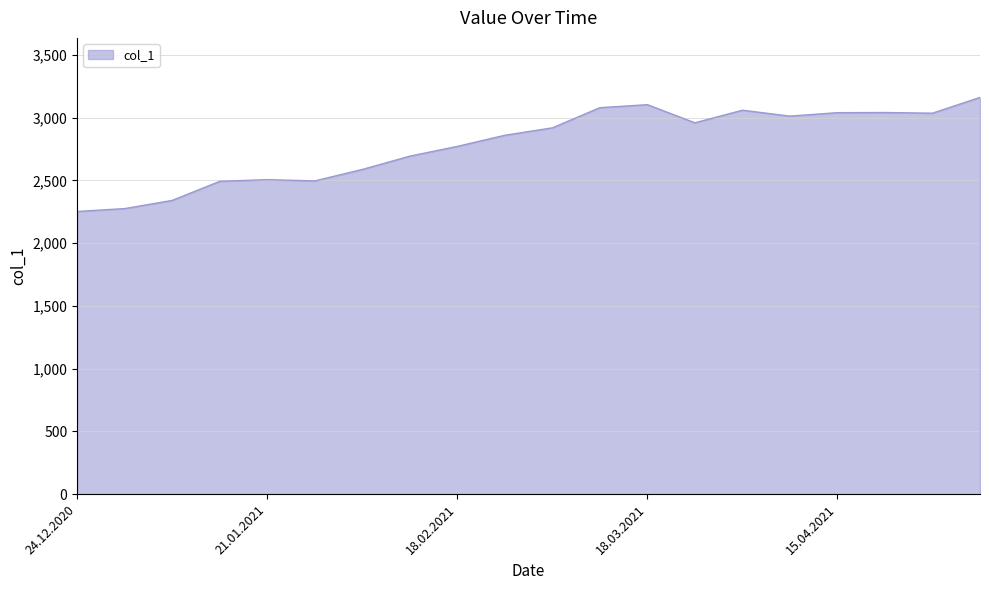

What is the minimum value shown in the chart?

2251.6